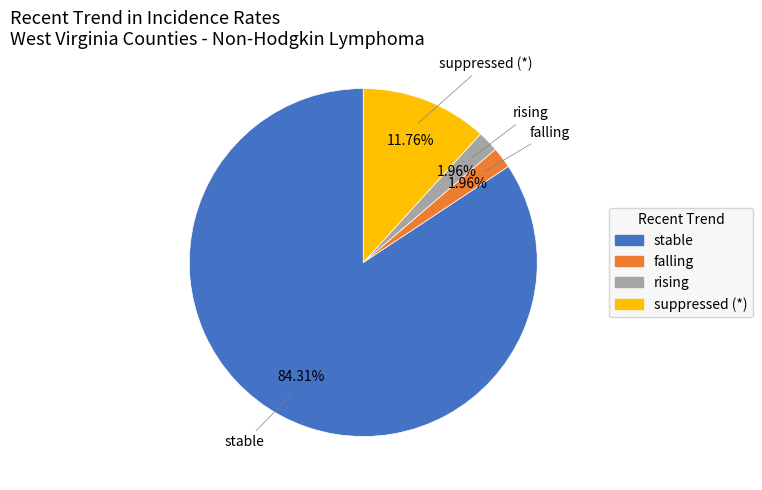

How many segments does this pie chart have?

4